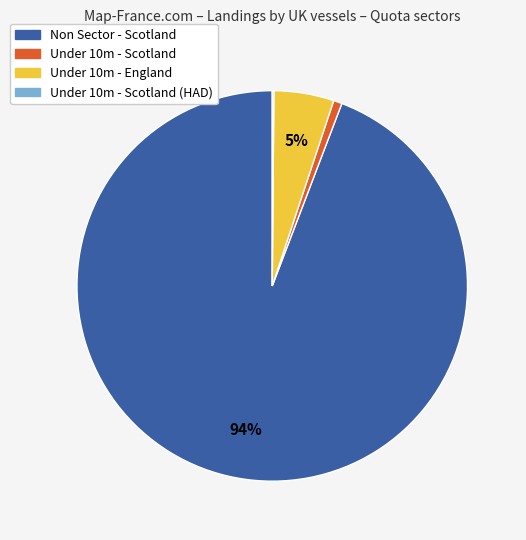

To the nearest percent, what is the average slice percentage?

25%